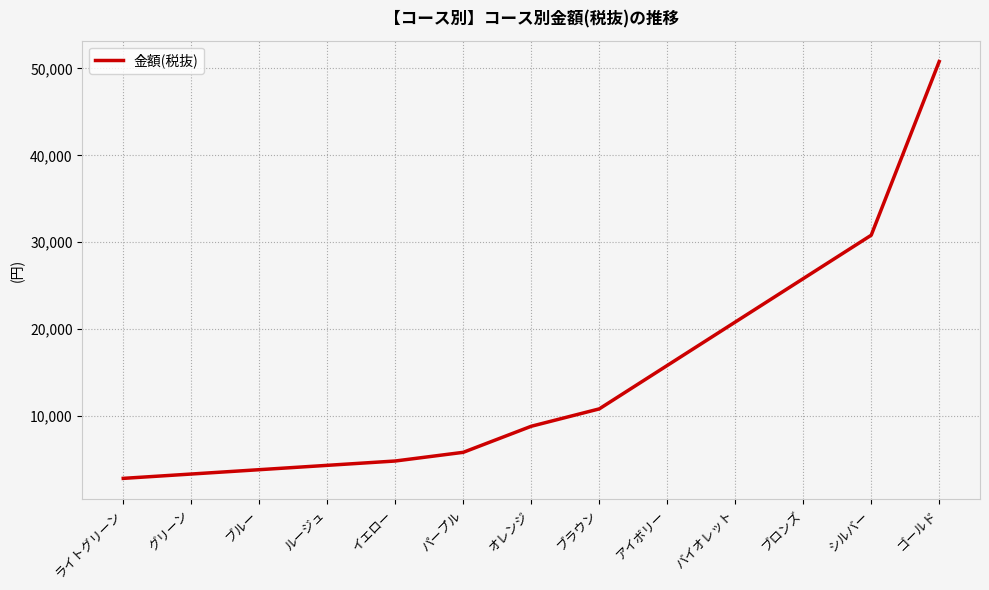

What is the sum of the values at ゴールド and パープル?

56600